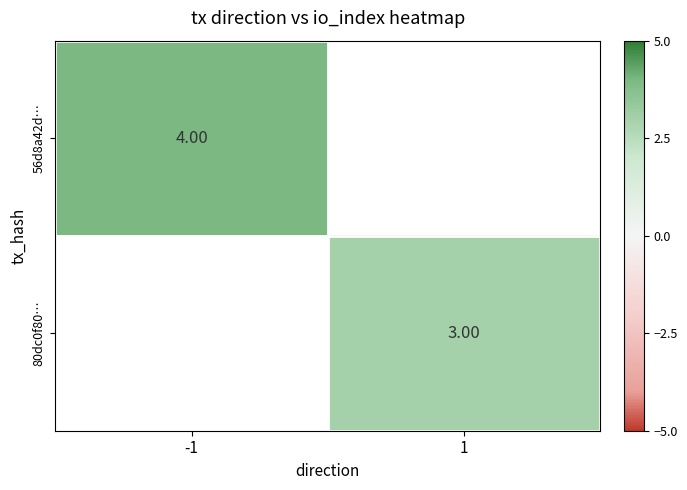

List the labels in order of 56d8a42d… value, largest first.

-1, 1